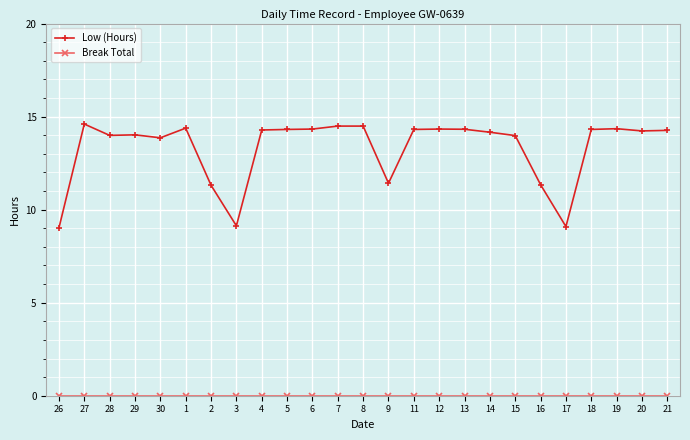

True or false: Low (Hours) has more than 0 interior local peaks.

True